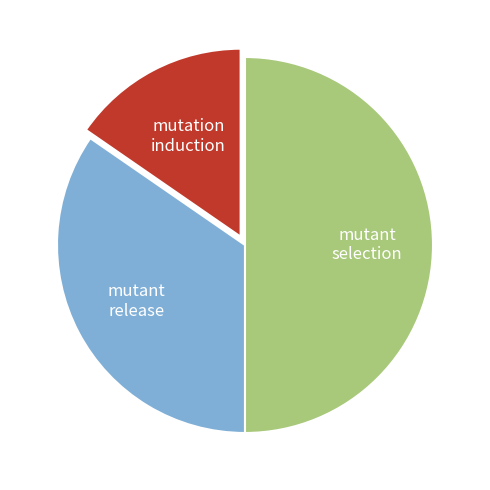

Is it true that mutant selection is 50% of the pie?

True